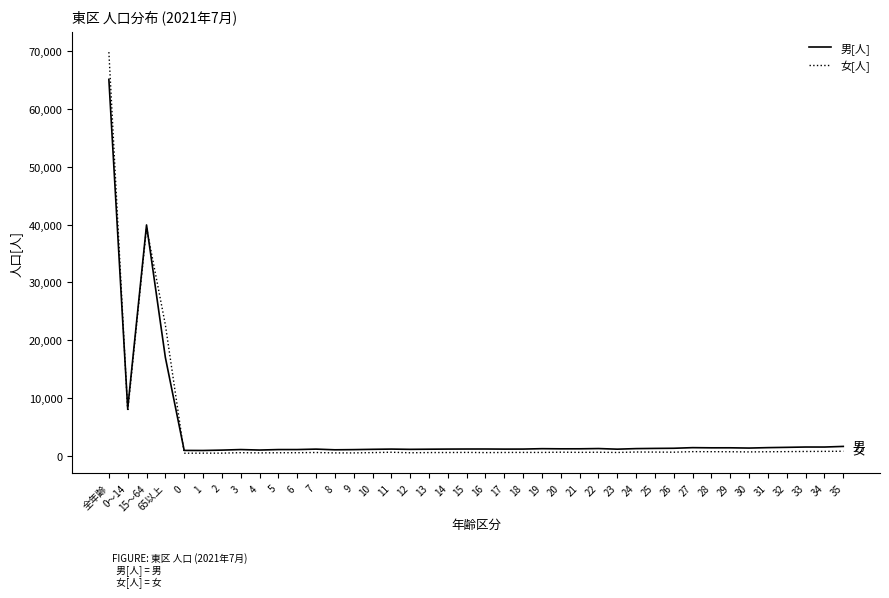

True or false: 女[人] has more than 0 interior local peaks.

True